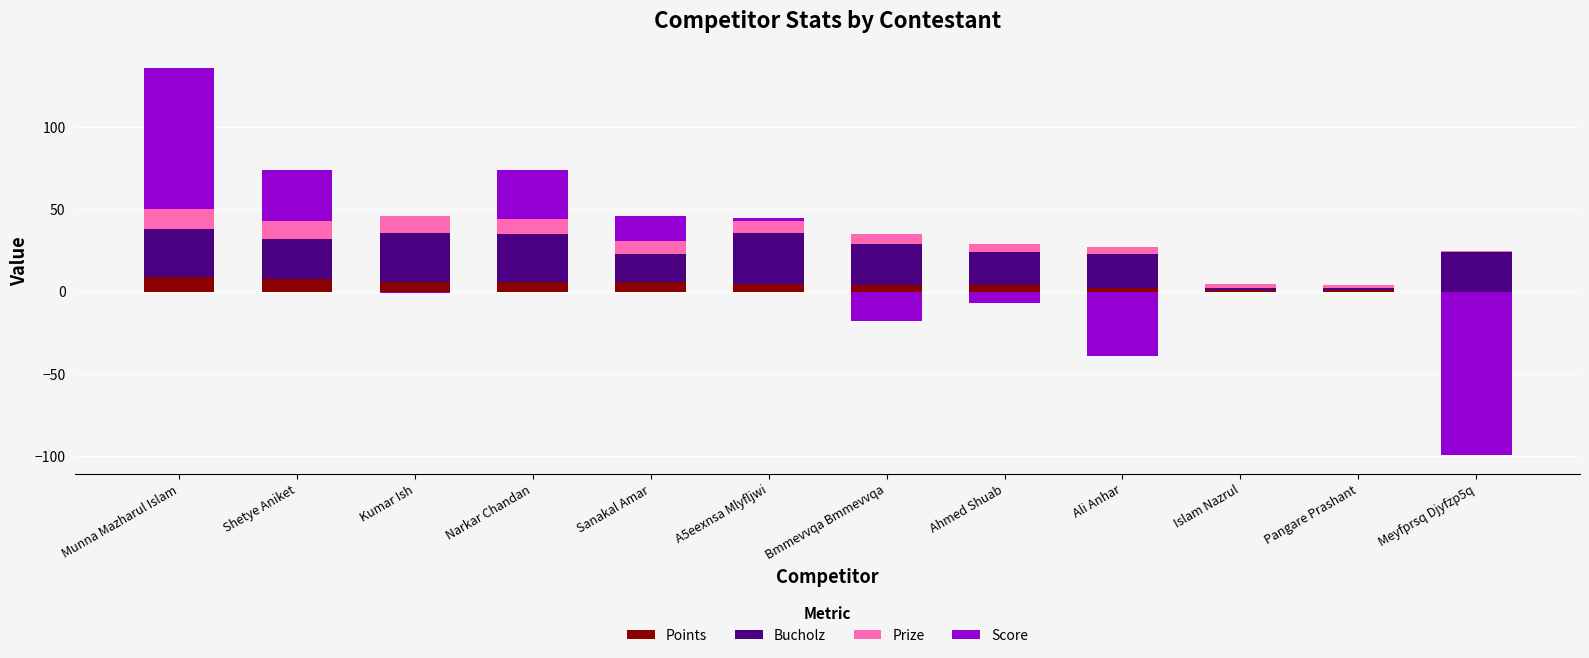

At Pangare Prashant, list the series in order from largest to smallest.

Prize, Points, Bucholz, Score